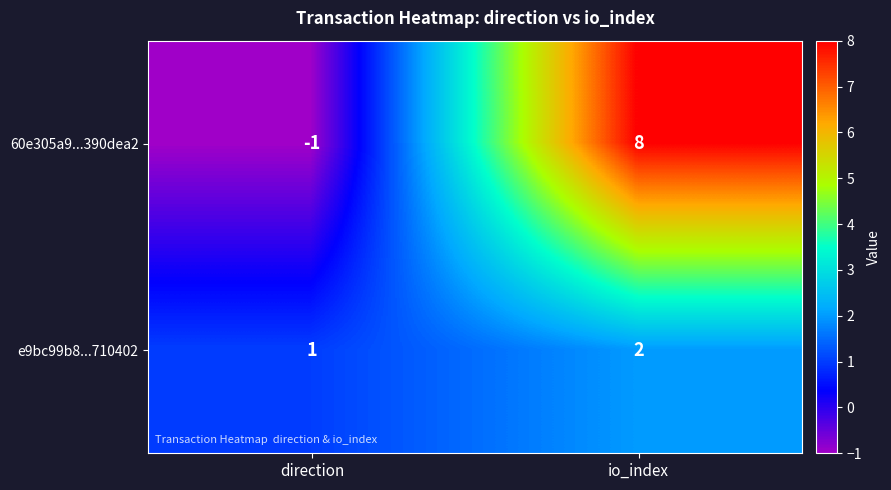

Reading left to right, what are all the values shown in this chart?

60e305a9...390dea2: direction=-1	io_index=8
e9bc99b8...710402: direction=1	io_index=2